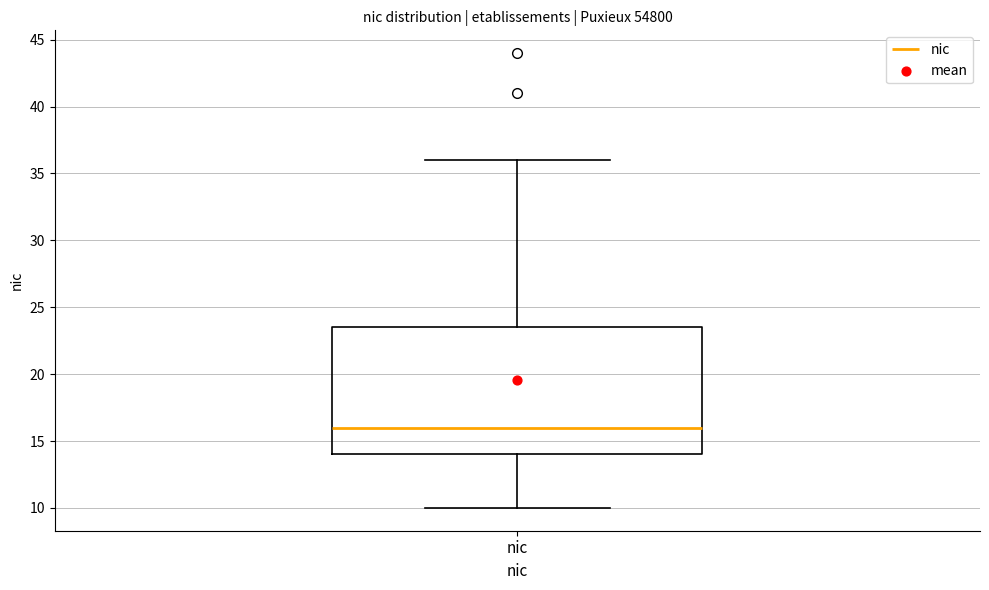

Read this box plot against the y-axis: the position of the median line, the range covered by the box, and the ends of both whiskers. The values are not printed on the chart, so give them approximately, as read against the axis.

median 16.0, box 14.0 to 23.5, whiskers 10.0 to 36.0